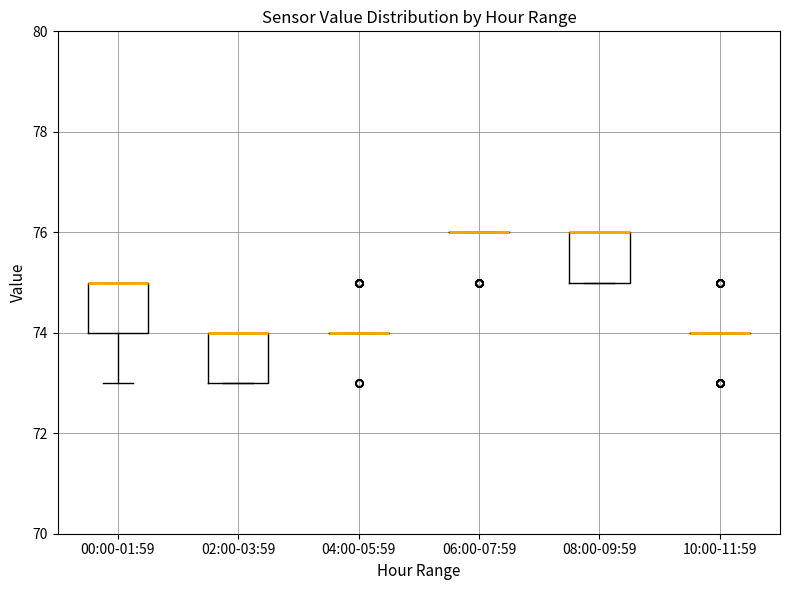

Reading left to right, transcribe this box plot: for each box, give where its median line is, the range the box spans, and where its two whiskers end, as read against the y-axis. The values are not printed on the chart, so give them approximately, as read against the axis.

00:00-01:59: median 75 (drawn on the box's upper edge), box 74 to 75, whiskers 73 to 75
02:00-03:59: median 74 (drawn on the box's upper edge), box 73 to 74, whiskers 73 to 74
04:00-05:59: box collapsed to a line at 74, whiskers 74 to 74
06:00-07:59: box collapsed to a line at 76, whiskers 76 to 76
08:00-09:59: median 76 (drawn on the box's upper edge), box 75 to 76, whiskers 75 to 76
10:00-11:59: box collapsed to a line at 74, whiskers 74 to 74